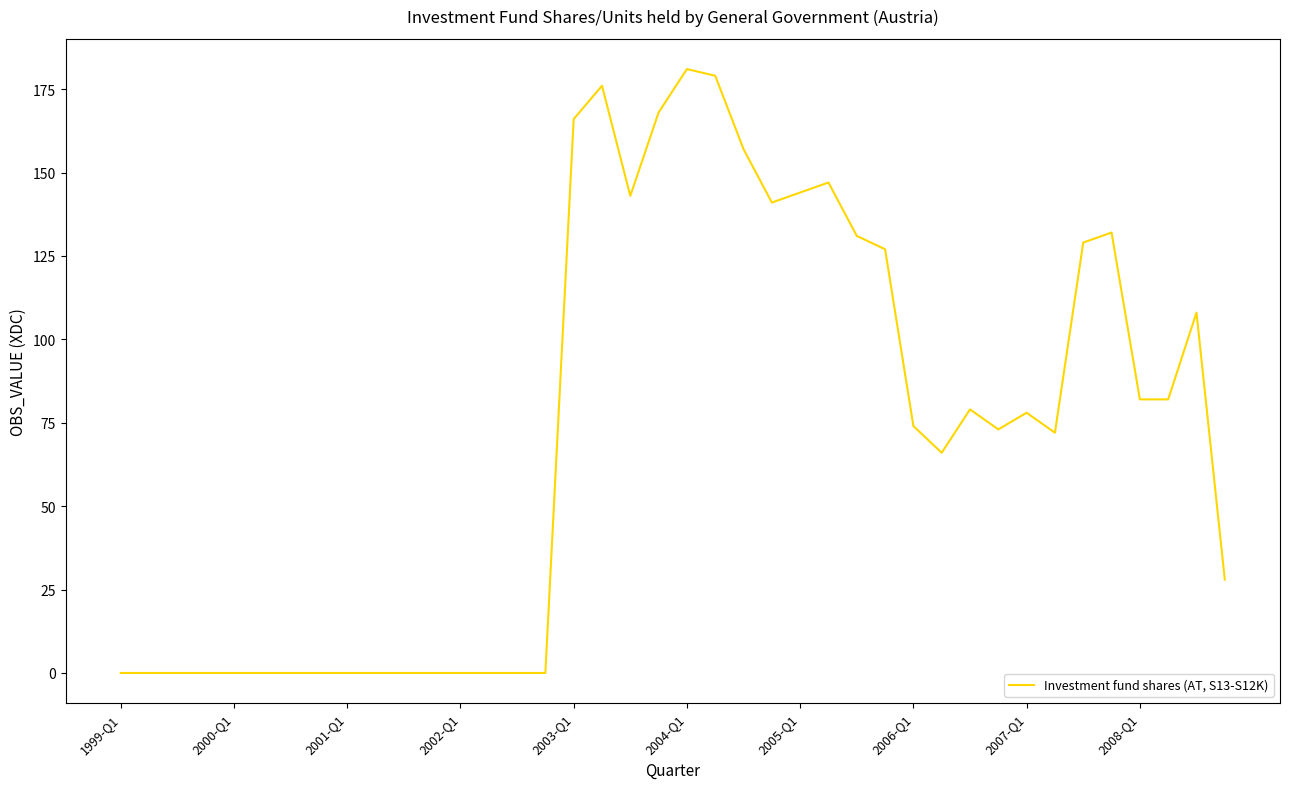

What is the difference between the maximum and minimum values?

181